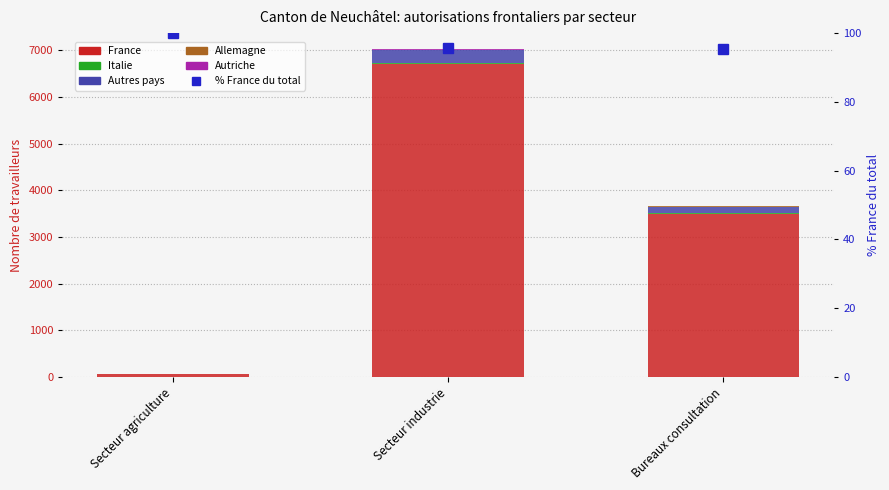

Read the Allemagne value at Bureaux consultation.

12.0